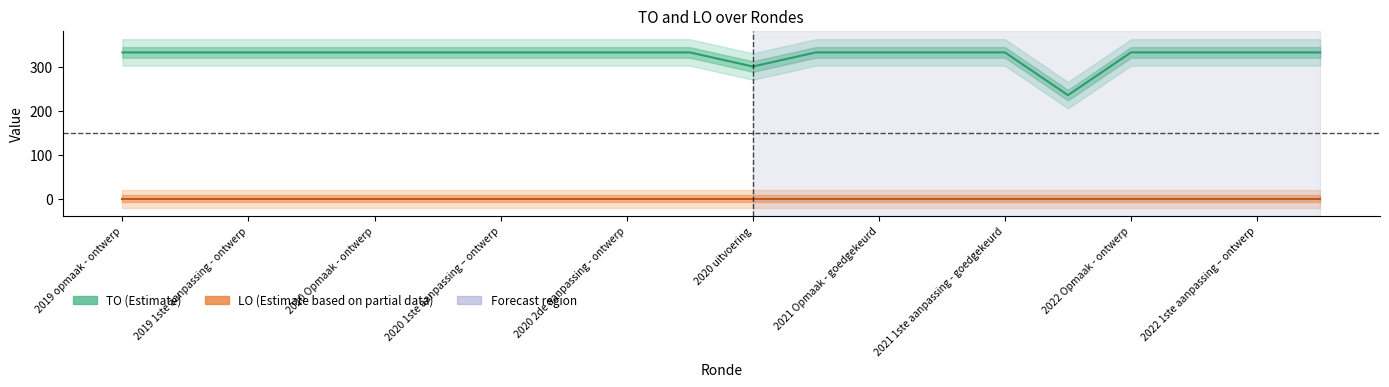

Reading left to right, list all the values displayed in this chart.

TO (Estimate): 332	332	332	332	332	332	332	332	332	332	300	332	332	332	332	235	332	332	332	332
LO (Estimate based on partial data): 0	0	0	0	0	0	0	0	0	0	0	0	0	0	0	0	0	0	0	0